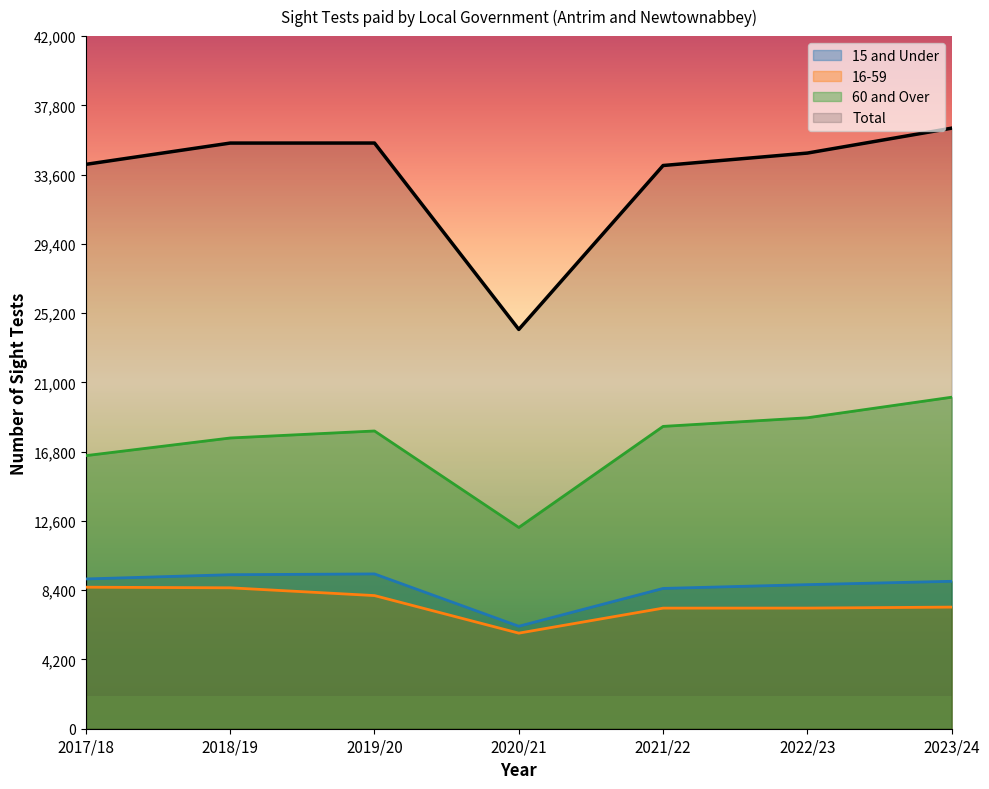

Does the chart have visible grid lines?

No